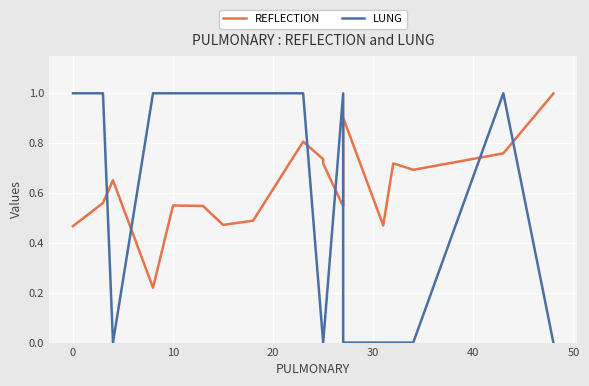

After their last crossing, which series has the higher values: REFLECTION or LUNG?

REFLECTION